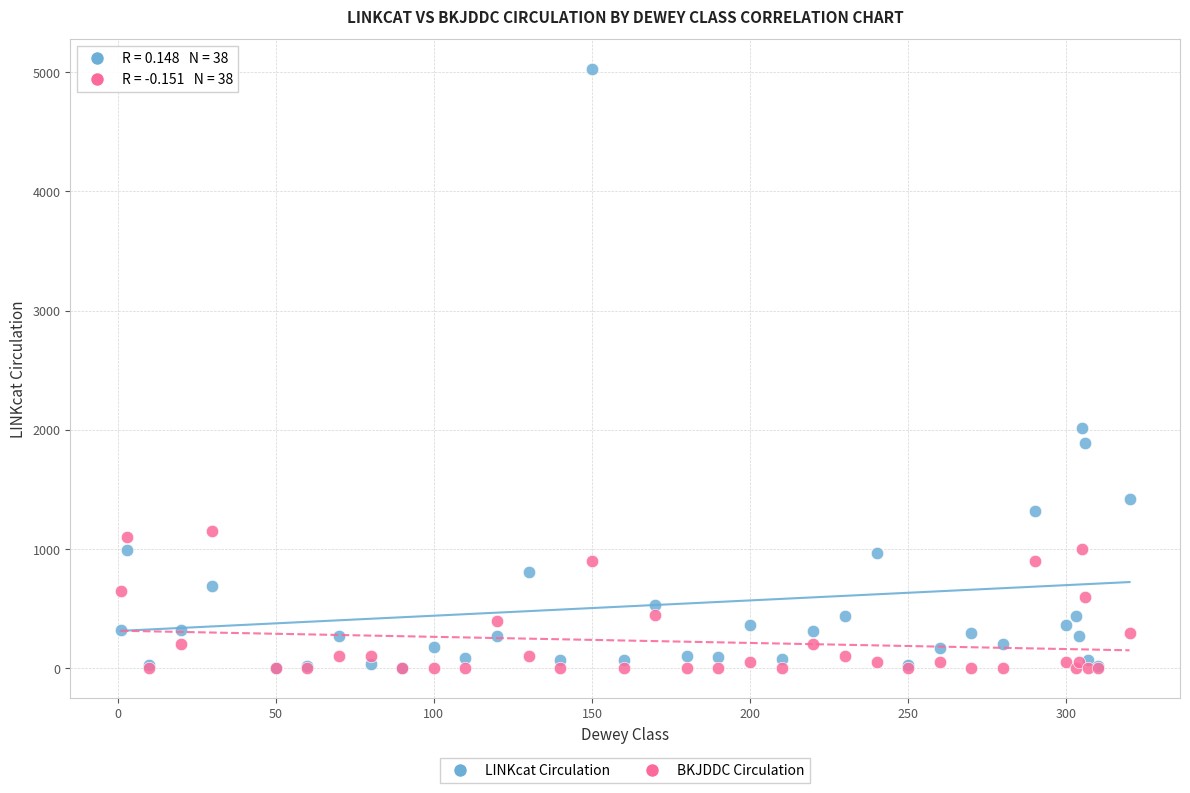

Across all series, what Y value is closest to 2513?

2016